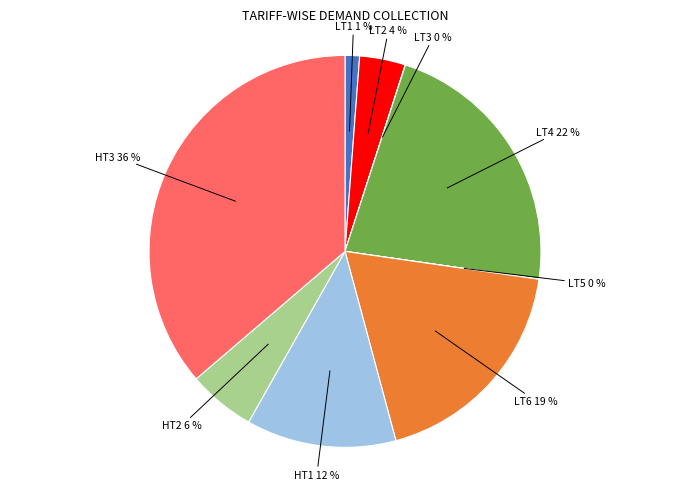

Is there a majority slice in this chart?

No